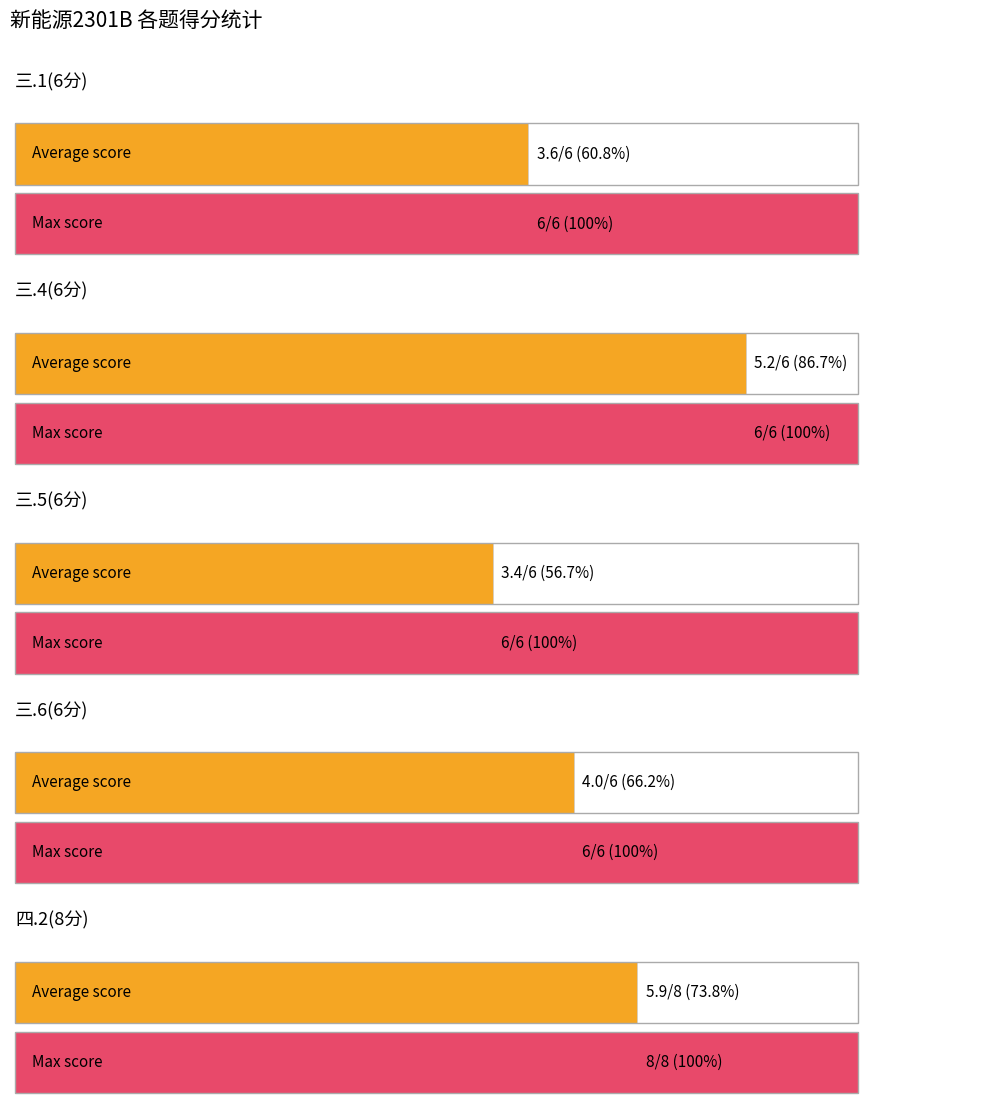

Is it true that 四.2(8分) equals 4 at 36?

False